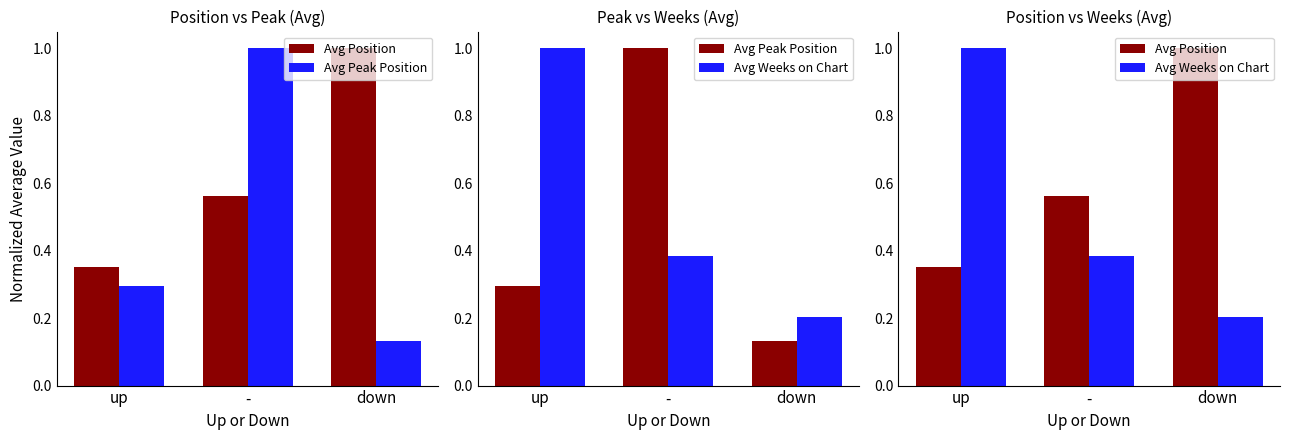

Reading right to left, extract all data points from this chart.

Avg Position: down=1.0	-=0.6	up=0.4
Avg Peak Position: down=0.1	-=1.0	up=0.3
Avg Weeks on Chart: down=0.2	-=0.4	up=1.0